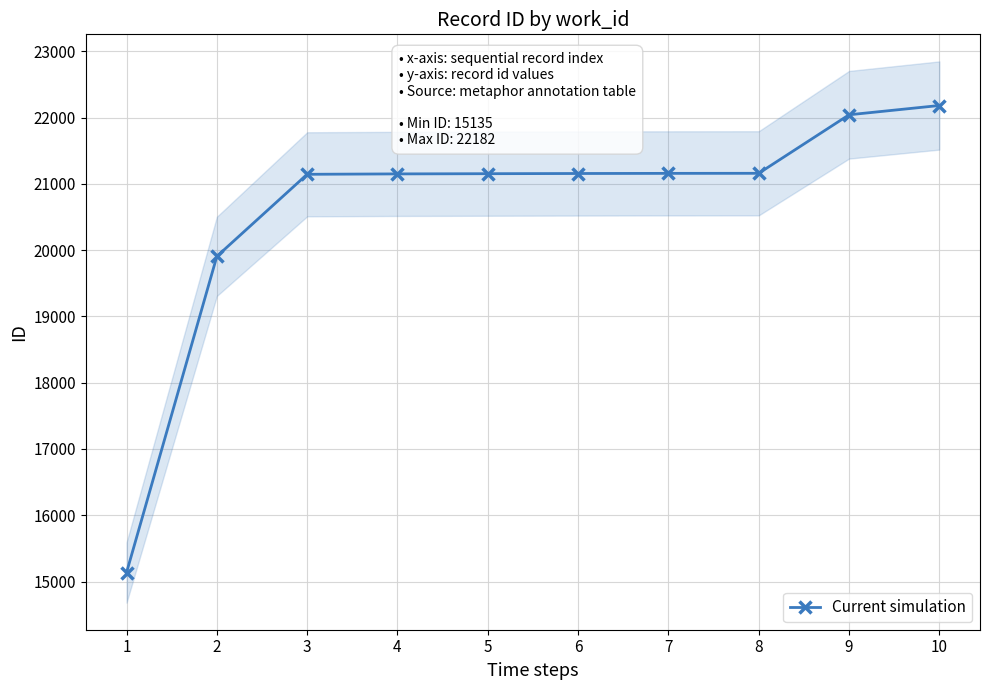

What is the minimum value shown in the chart?

15135